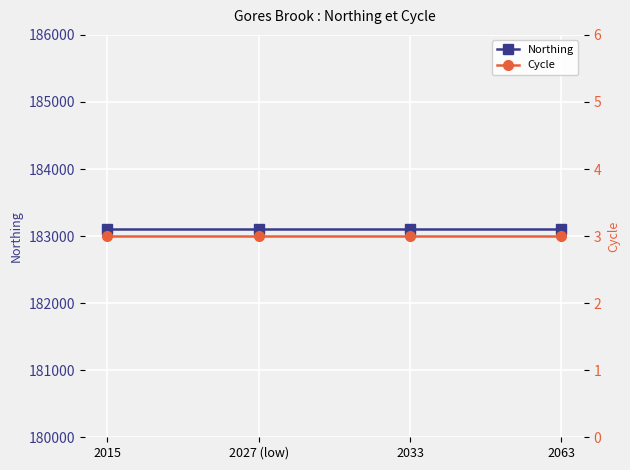

True or false: Northing has a value of 94244 at 2033.

False